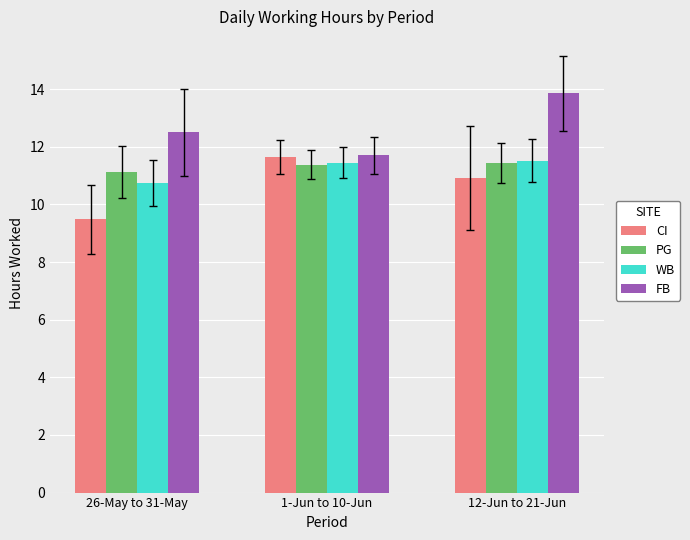

True or false: PG has a value of 16.3 at 26-May to 31-May.

False